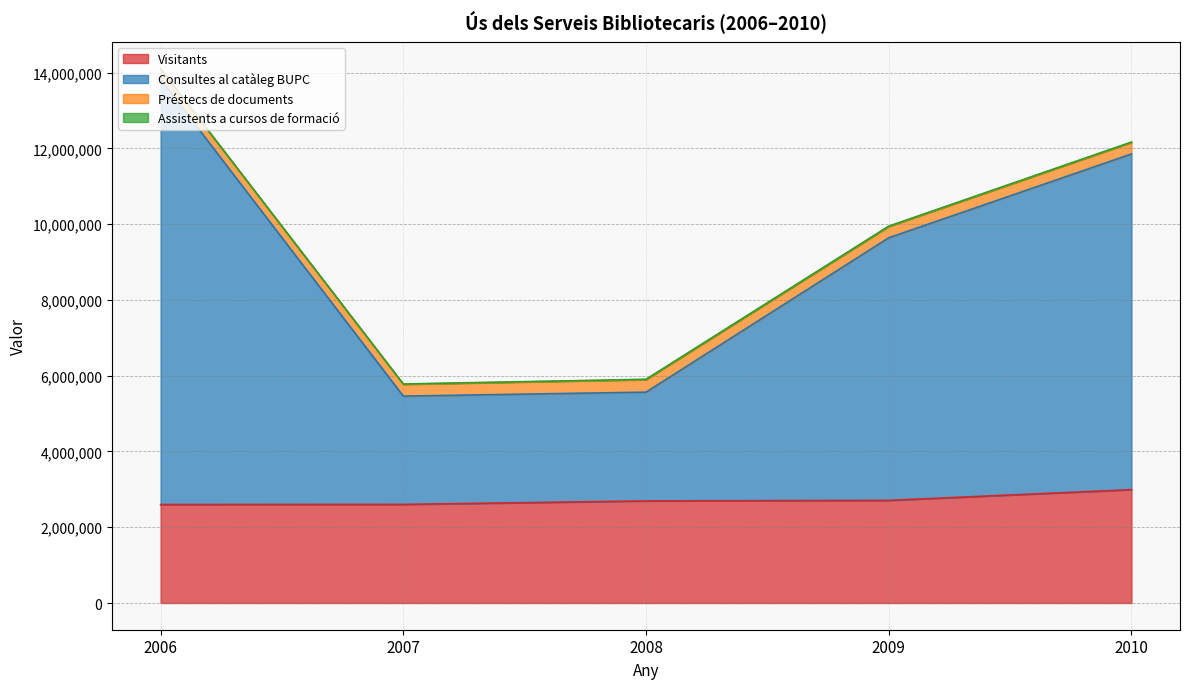

What is the maximum value shown in the chart?

13823864